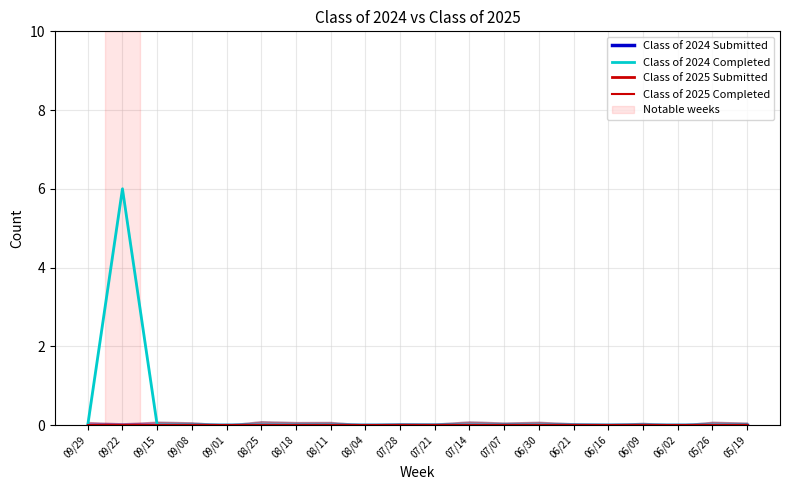

True or false: Class of 2024 Submitted and Class of 2024 Completed cross at least once.

False